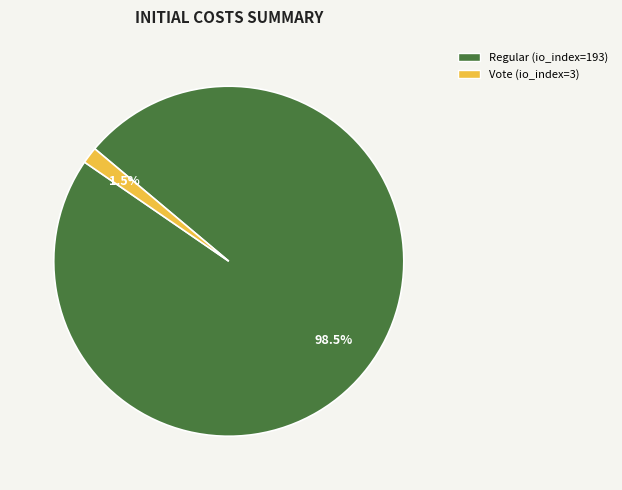

To the nearest percent, what is the difference between the largest and smallest slice percentages?

97%